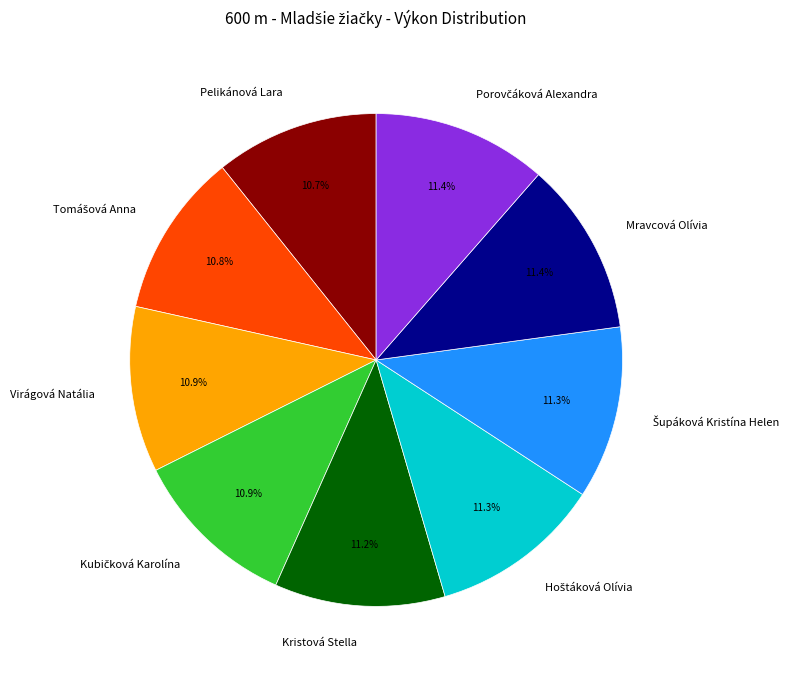

Count the number of slices in the pie.

9